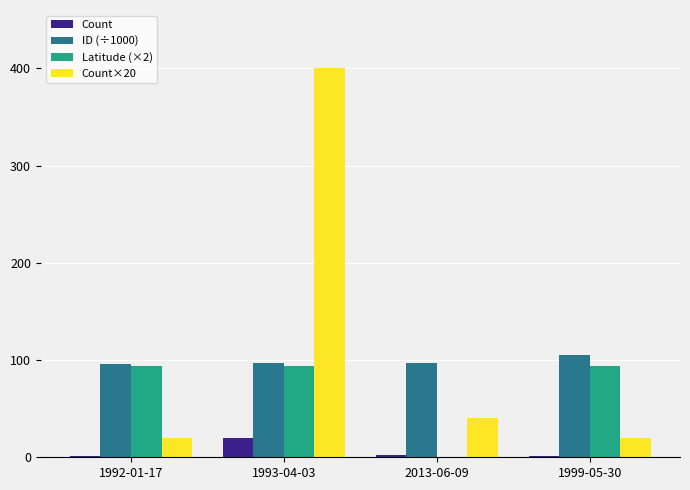

Which series has the largest total across all categories?

Count×20